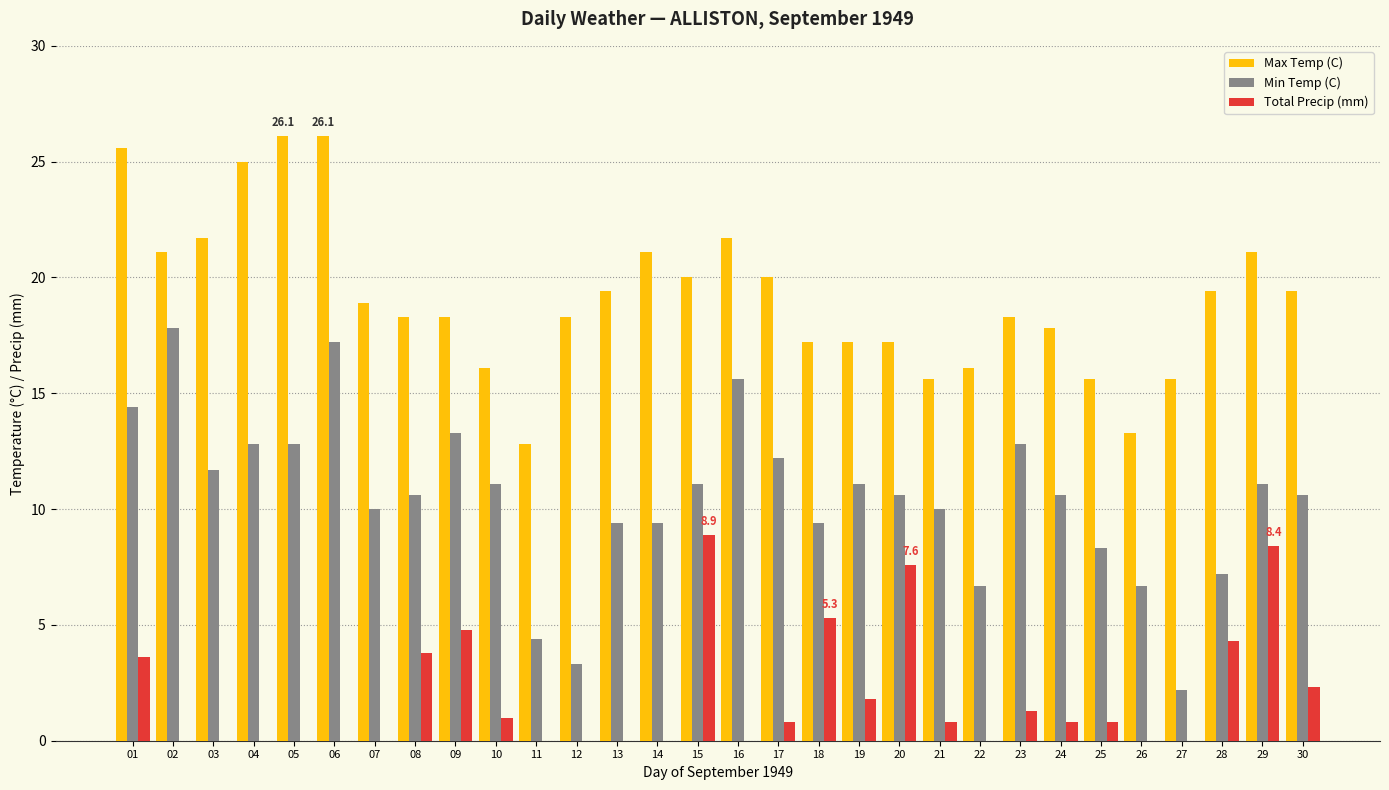

Which series has the largest total across all categories?

Max Temp (C)